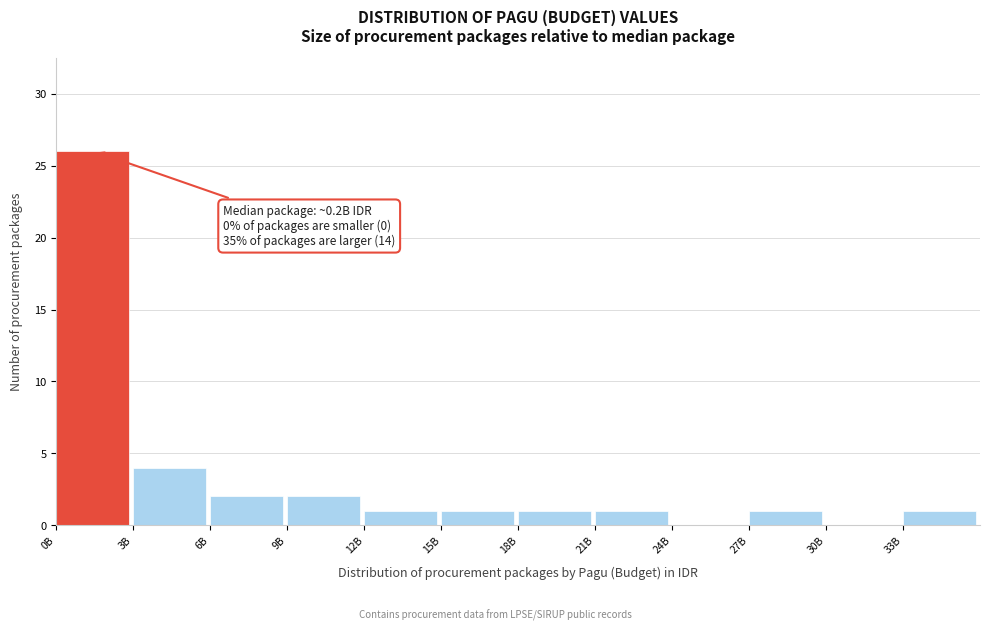

Reading right to left, transcribe all the data shown in this chart.

33B=1	30B=0	27B=1	24B=0	21B=1	18B=1	15B=1	12B=1	9B=2	6B=2	3B=4	0B=26